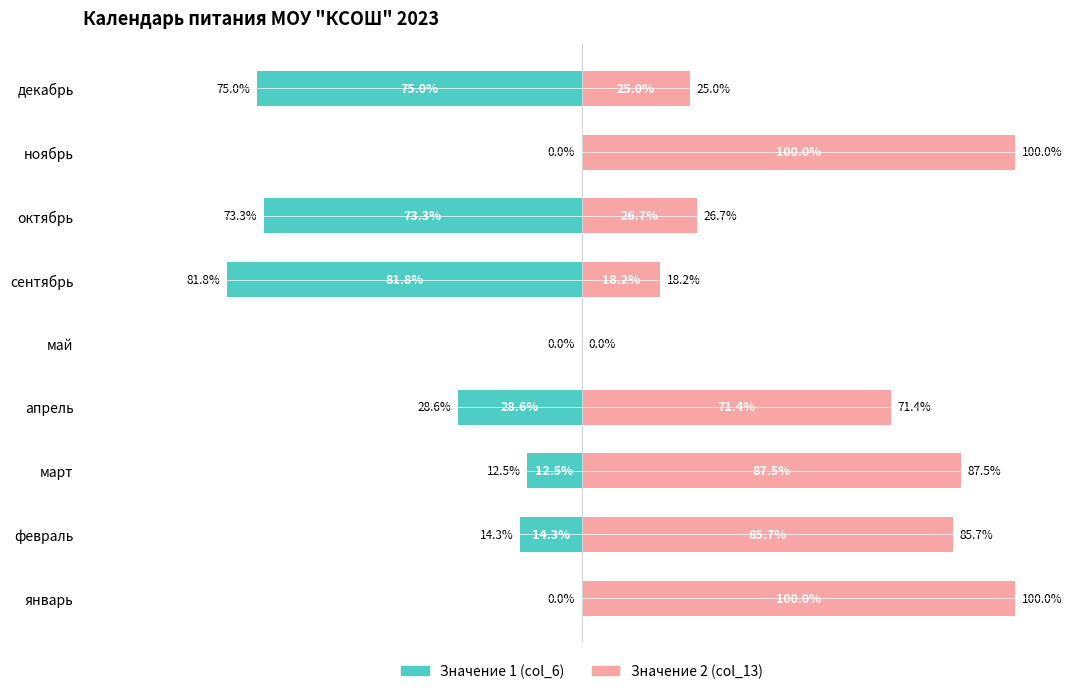

Which series has the widest spread of values?

Значение 2 (col_13)